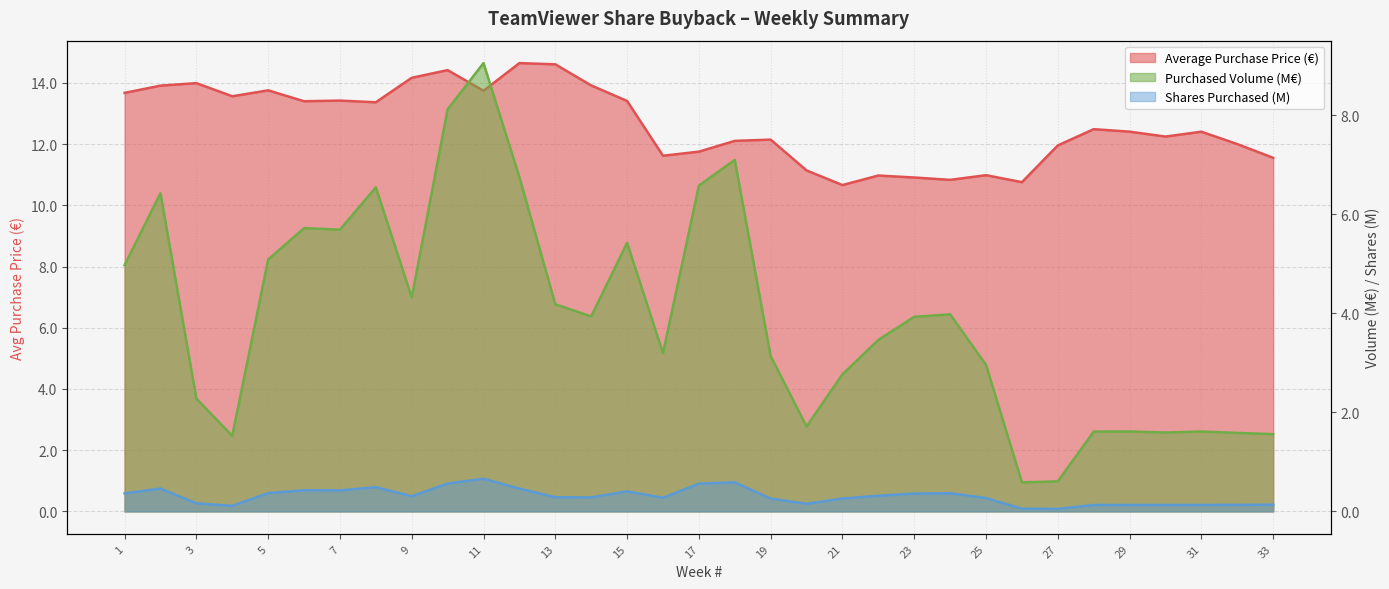

Reading left to right, list all the values displayed in this chart.

Average Purchase Price (€): 1=13.7	2=13.9	3=14.0	4=13.6	5=13.8	6=13.4	7=13.4	8=13.4	9=14.2	10=14.4	11=13.7	12=14.6	13=14.6	14=13.9	15=13.4	16=11.6	17=11.8	18=12.1	19=12.1	20=11.1	21=10.7	22=11.0	23=10.9	24=10.8	25=11.0	26=10.8	27=12.0	28=12.5	29=12.4	30=12.2	31=12.4	32=12.0	33=11.6
Number of Shares Purchased (M): 1=0.4	2=0.5	3=0.2	4=0.1	5=0.4	6=0.4	7=0.4	8=0.5	9=0.3	10=0.6	11=0.7	12=0.5	13=0.3	14=0.3	15=0.4	16=0.3	17=0.6	18=0.6	19=0.3	20=0.2	21=0.3	22=0.3	23=0.4	24=0.4	25=0.3	26=0.1	27=0.1	28=0.1	29=0.1	30=0.1	31=0.1	32=0.1	33=0.1
Purchased Volume (M€): 1=5.0	2=6.4	3=2.3	4=1.5	5=5.1	6=5.7	7=5.7	8=6.5	9=4.3	10=8.1	11=9.0	12=6.7	13=4.2	14=3.9	15=5.4	16=3.2	17=6.6	18=7.1	19=3.1	20=1.7	21=2.8	22=3.5	23=3.9	24=4.0	25=3.0	26=0.6	27=0.6	28=1.6	29=1.6	30=1.6	31=1.6	32=1.6	33=1.6